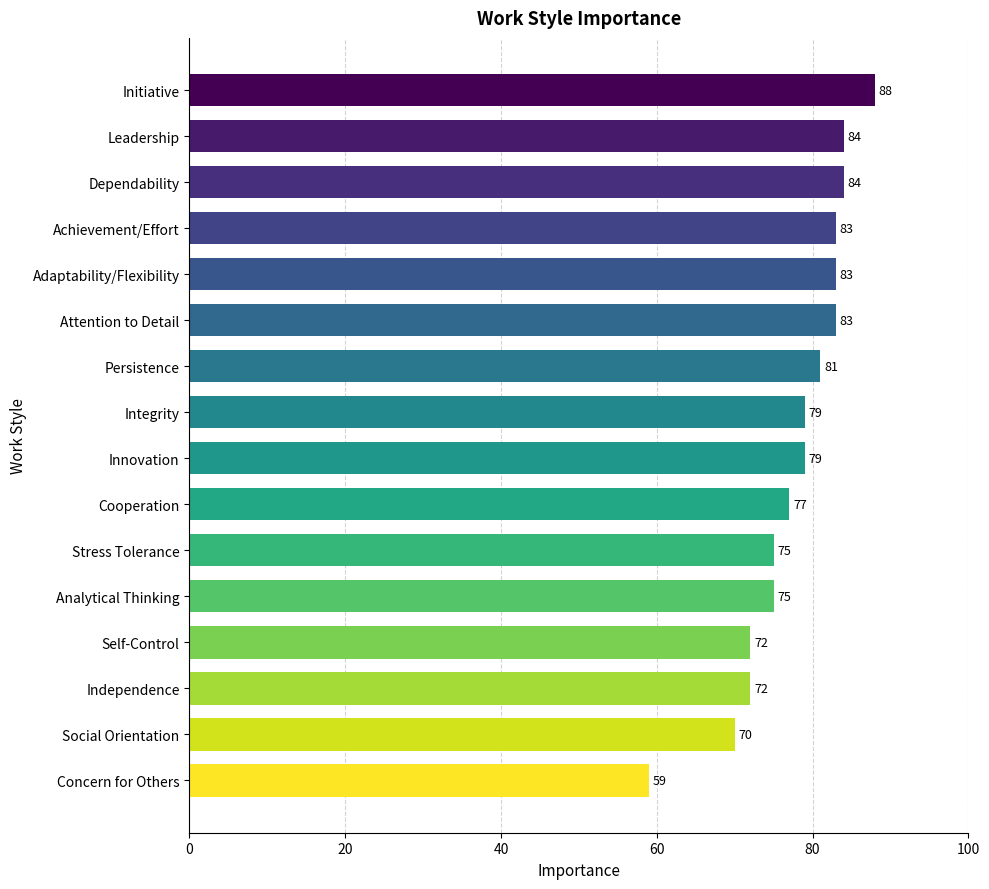

Approximately how many times larger is the value at Dependability compared to Analytical Thinking?

1.1